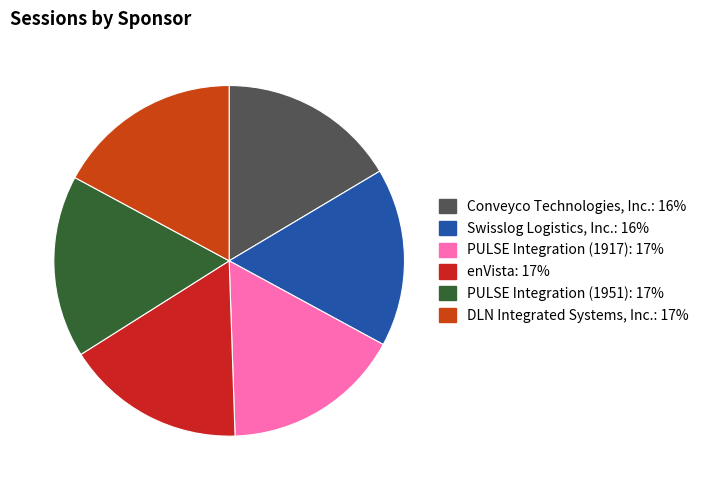

Count the number of slices in the pie.

6